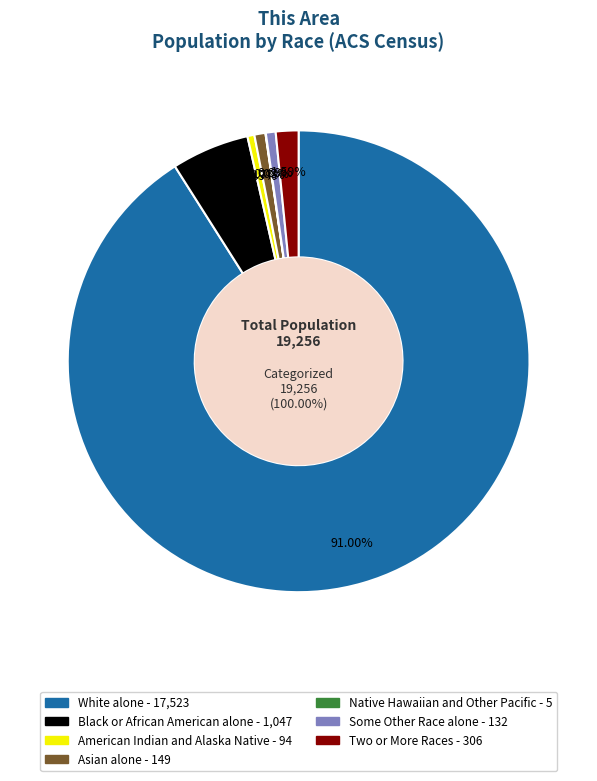

True or false: Native Hawaiian and Other Pacific accounts for 1% of the total.

False